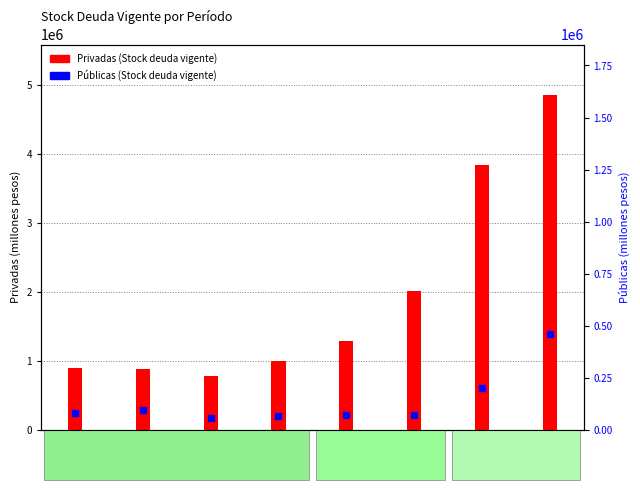

At which category is the sum across all series the highest?

2002